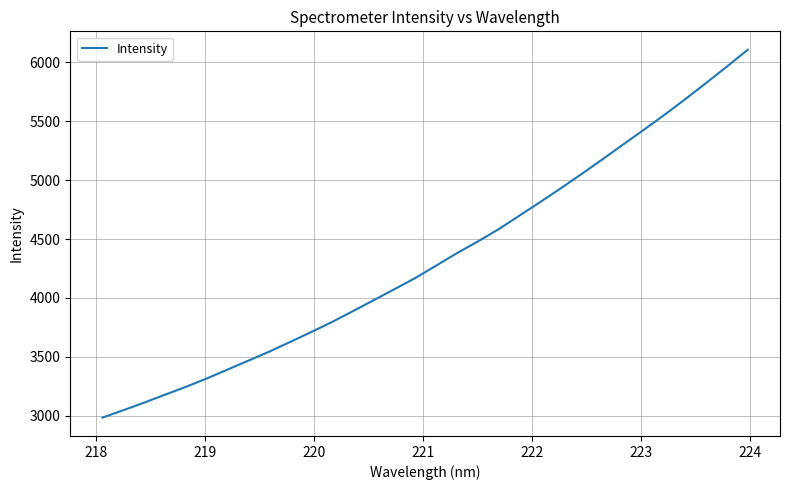

What is the smallest value displayed?

2983.7